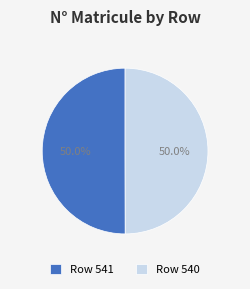

Count the number of slices in the pie.

2